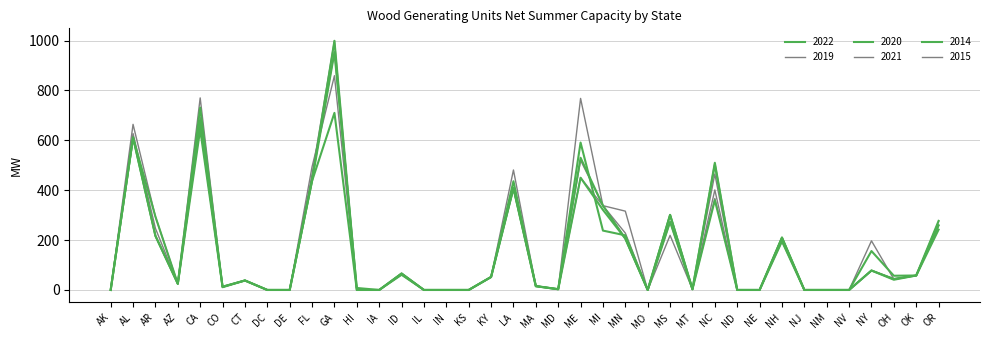

What is the average value of the 2015 series?

175